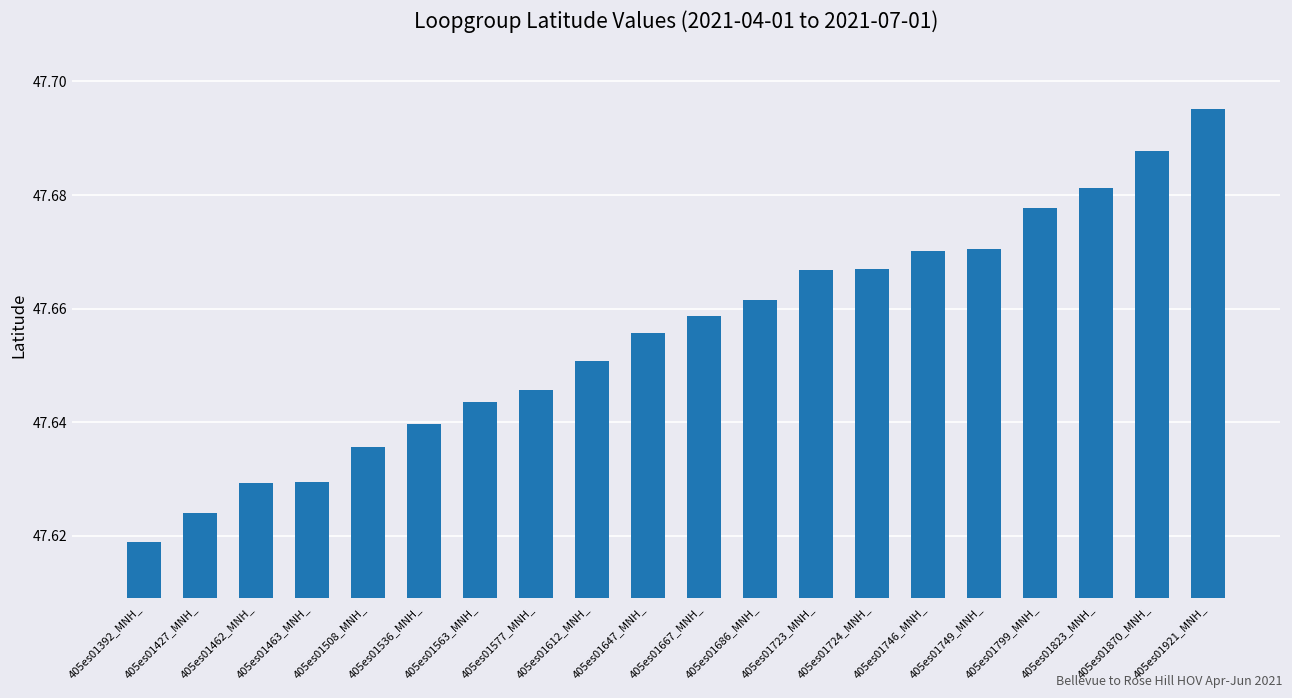

Which label corresponds to the smallest value in the chart?

405es01392_MNH_